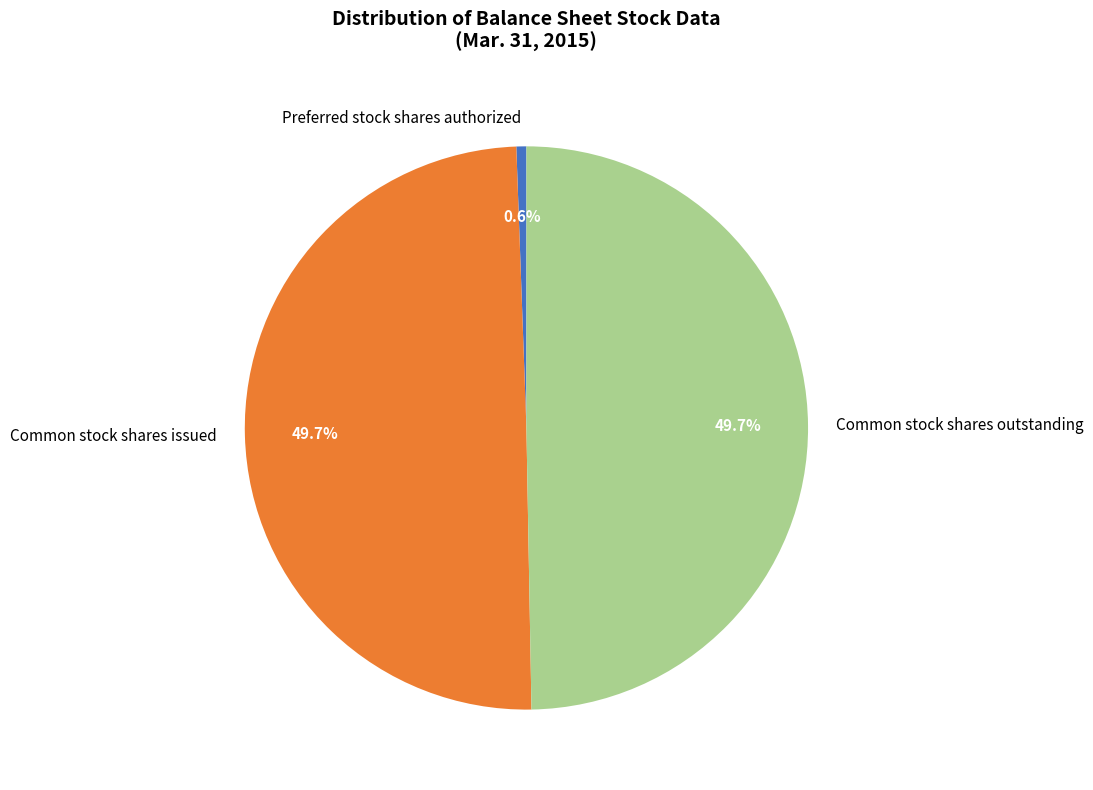

Count the number of slices in the pie.

3